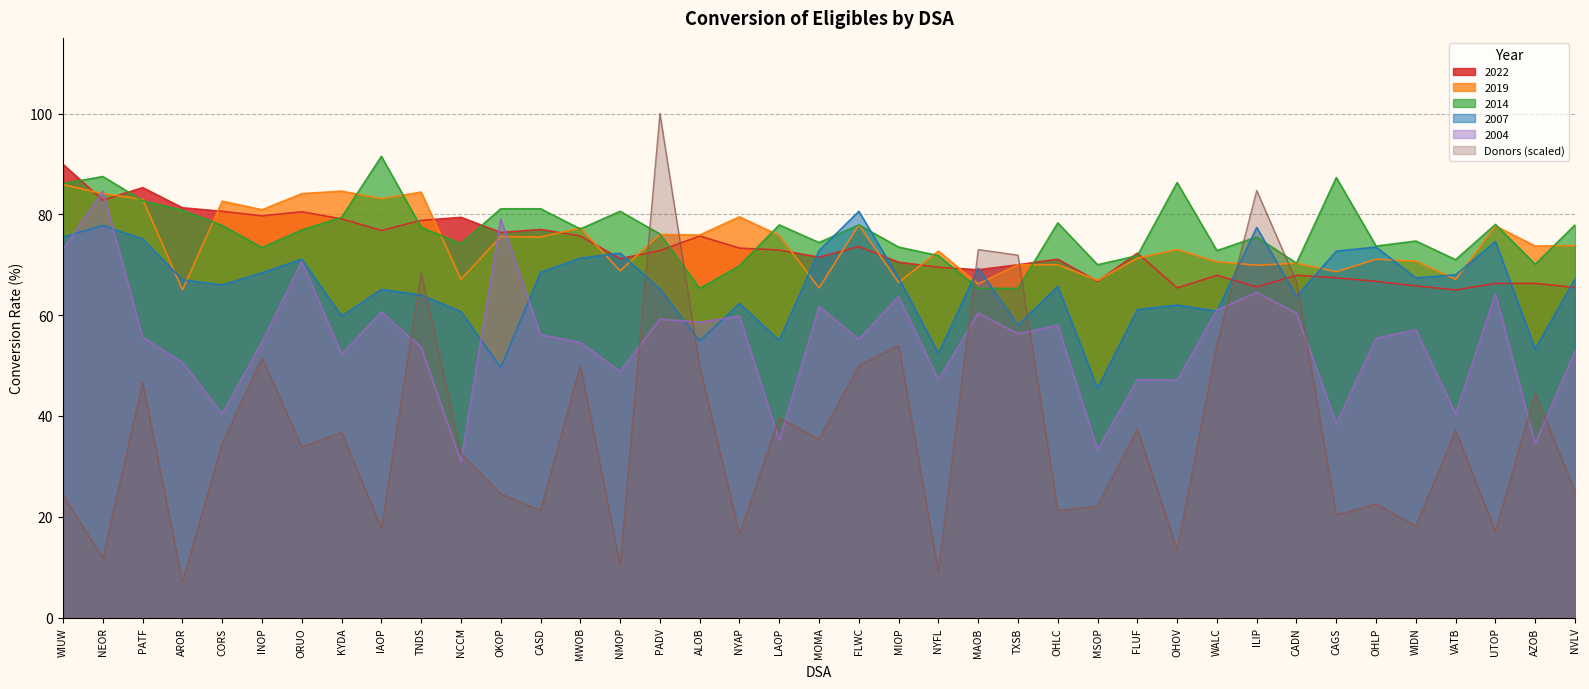

True or false: 2004 has more than 1 interior local peaks.

True